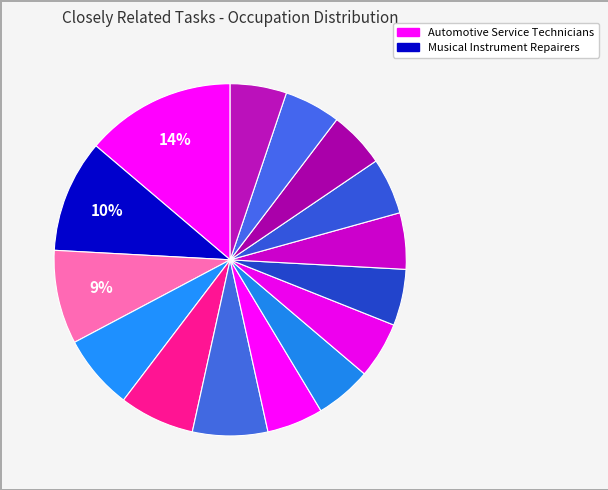

How many segments does this pie chart have?

15